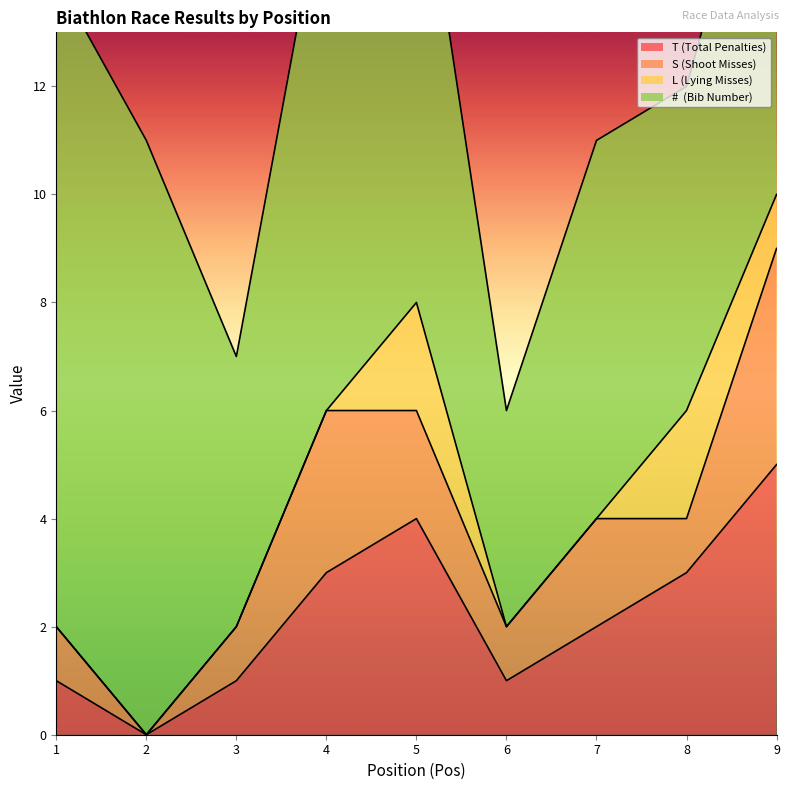

Reading left to right, list all the values displayed in this chart.

T (Total Penalties): 1=1	2=0	3=1	4=3	5=4	6=1	7=2	8=3	9=5
S (Shoot Misses): 1=1	2=0	3=1	4=3	5=2	6=1	7=2	8=1	9=4
L (Lying Misses): 1=0	2=0	3=0	4=0	5=2	6=0	7=0	8=2	9=1
#  (Bib Number): 1=12	2=11	3=5	4=10	5=9	6=4	7=7	8=6	9=8